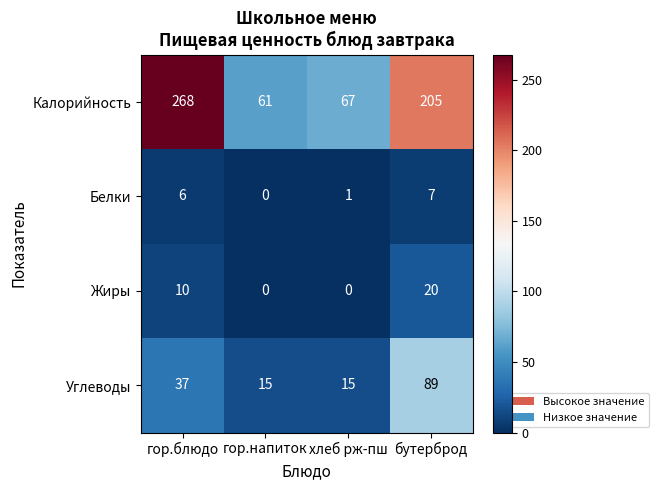

Reading right to left, extract all data points from this chart.

Калорийность: бутерброд=205	хлеб рж-пш=67	гор.напиток=61	гор.блюдо=268
Белки: бутерброд=7	хлеб рж-пш=1	гор.напиток=0	гор.блюдо=6
Жиры: бутерброд=20	хлеб рж-пш=0	гор.напиток=0	гор.блюдо=10
Углеводы: бутерброд=89	хлеб рж-пш=15	гор.напиток=15	гор.блюдо=37